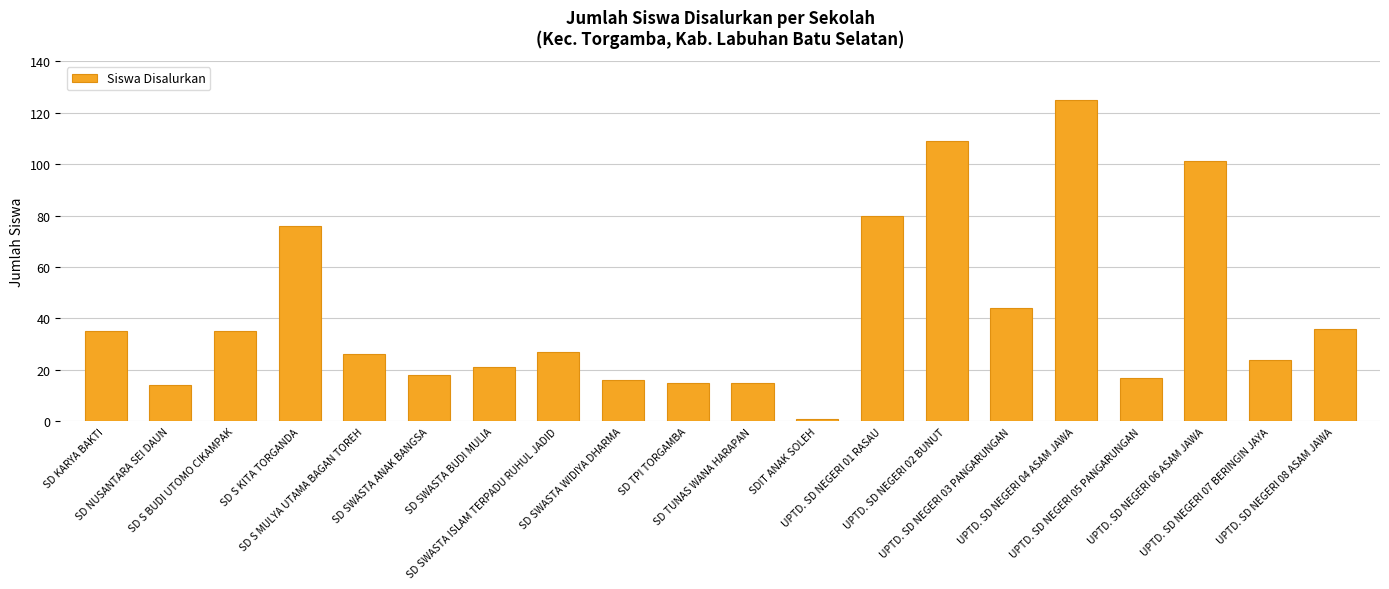

True or false: the data shows 35 at SD S BUDI UTOMO CIKAMPAK.

True